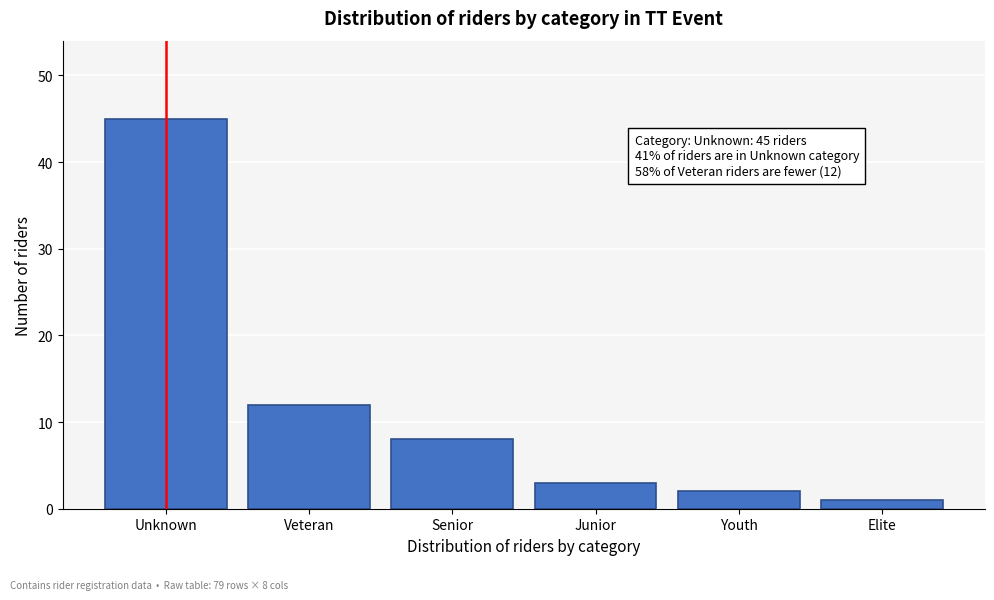

Reading left to right, what are all the values shown in this chart?

45	12	8	3	2	1